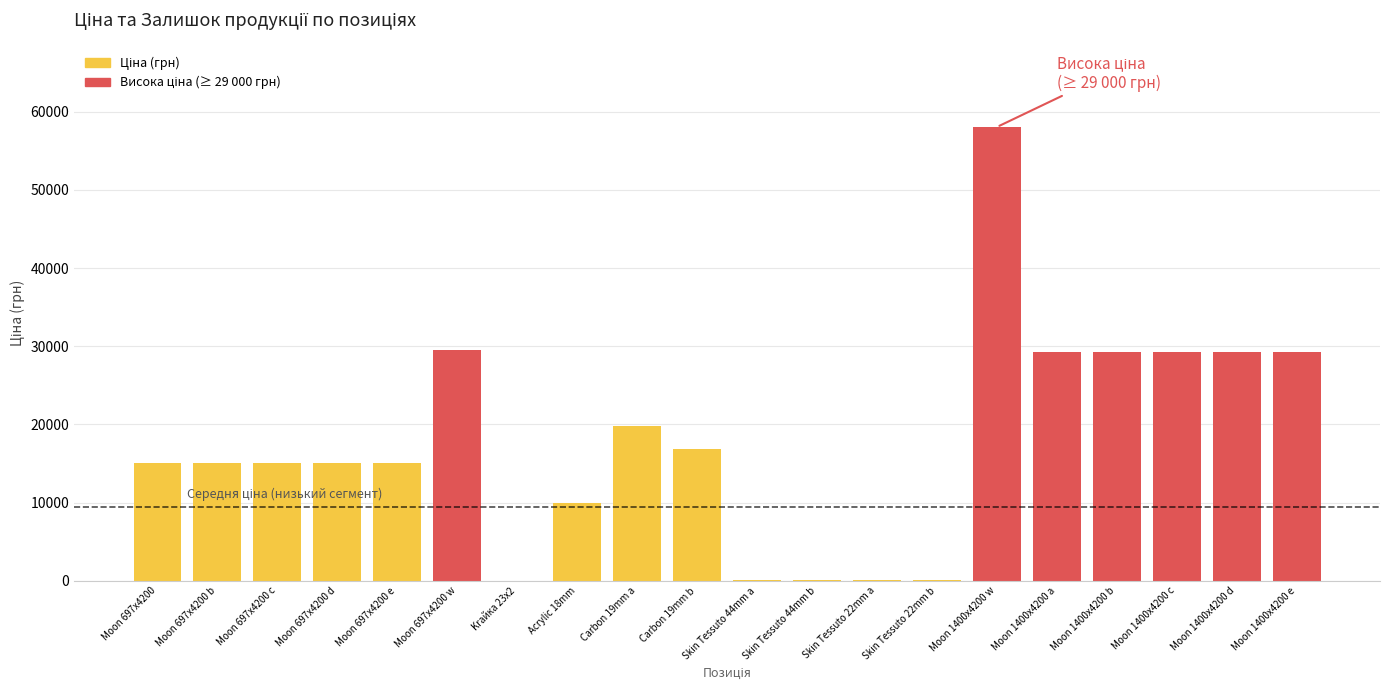

Which has a higher value, Moon 697x4200 d or Carbon 19mm b?

Carbon 19mm b